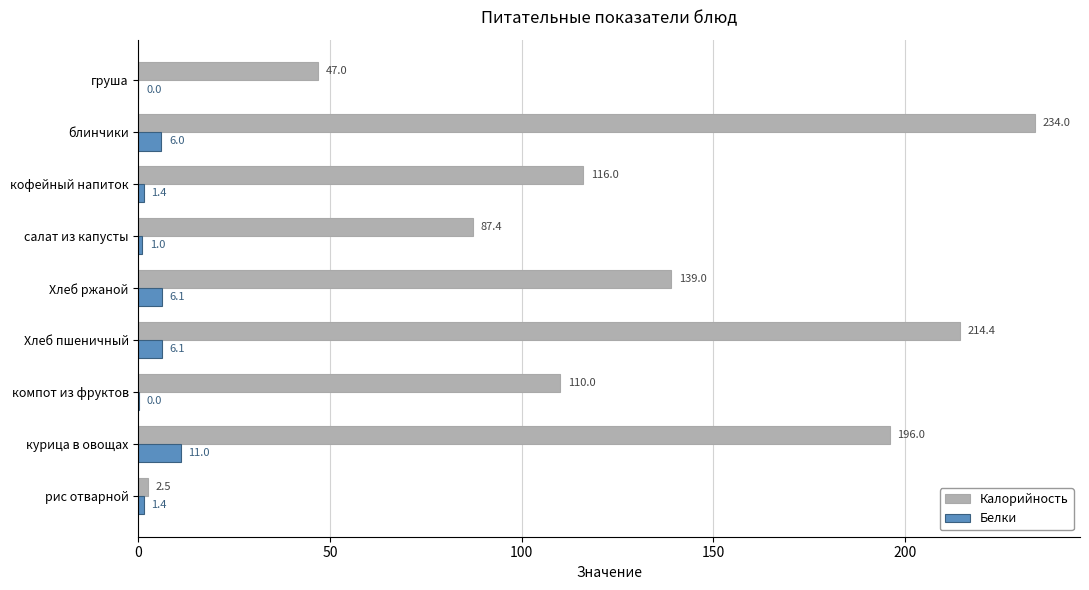

What is the highest value of the Белки series?

11.0